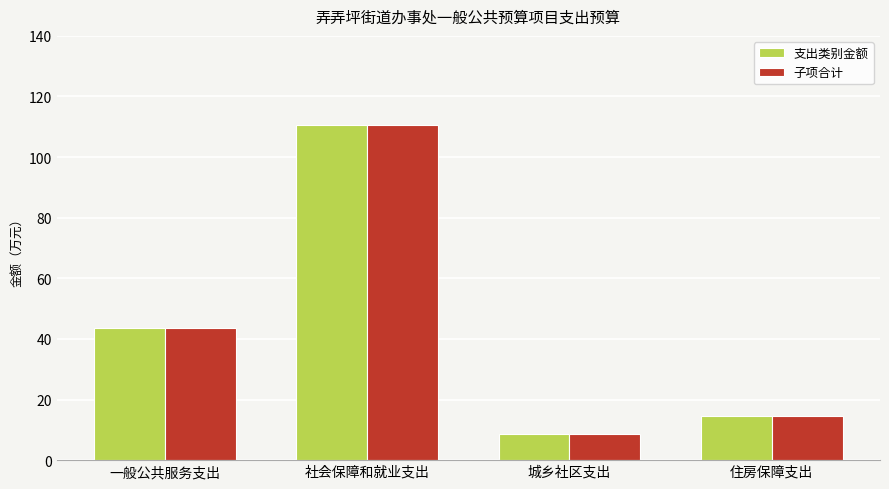

At which label does 支出类别金额 first exceed 43?

一般公共服务支出